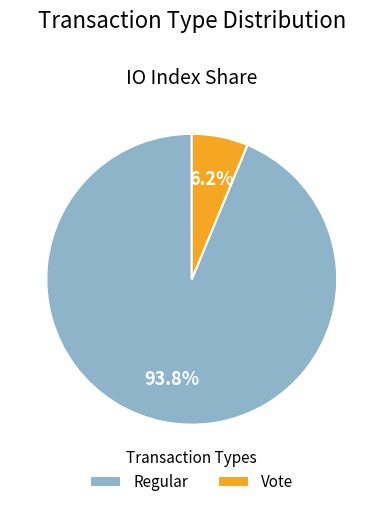

Is there any slice that represents more than half of the pie?

Yes